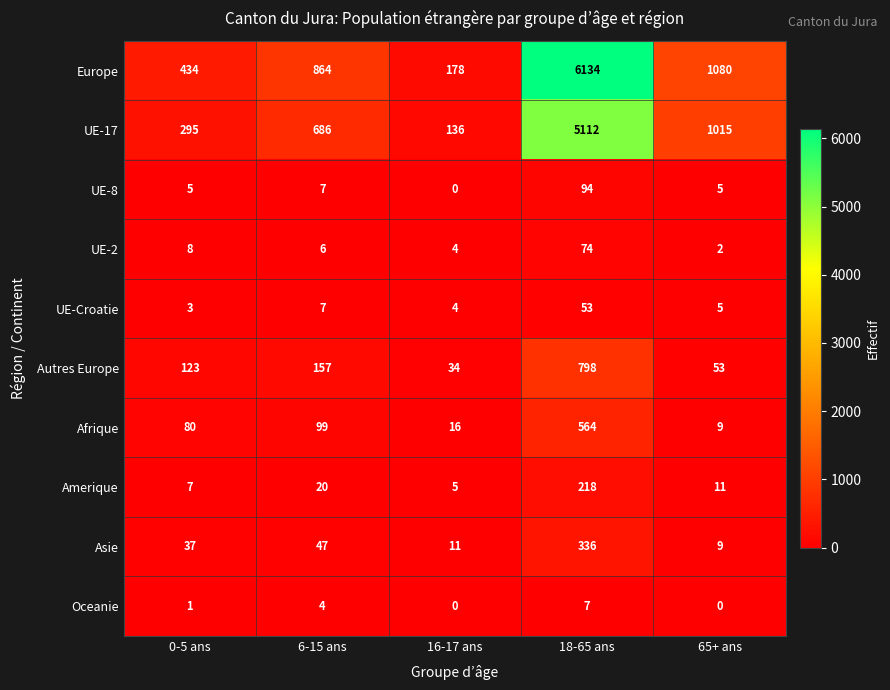

True or false: Europe has a value of 699 at 0-5 ans.

False